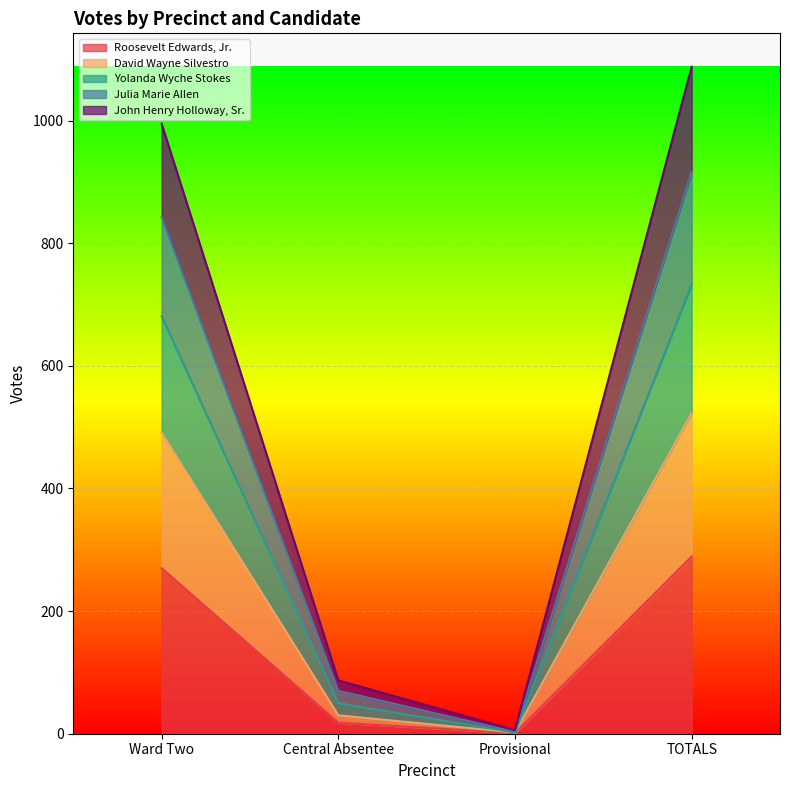

True or false: David Wayne Silvestro and Roosevelt Edwards, Jr. intersect in this chart.

False